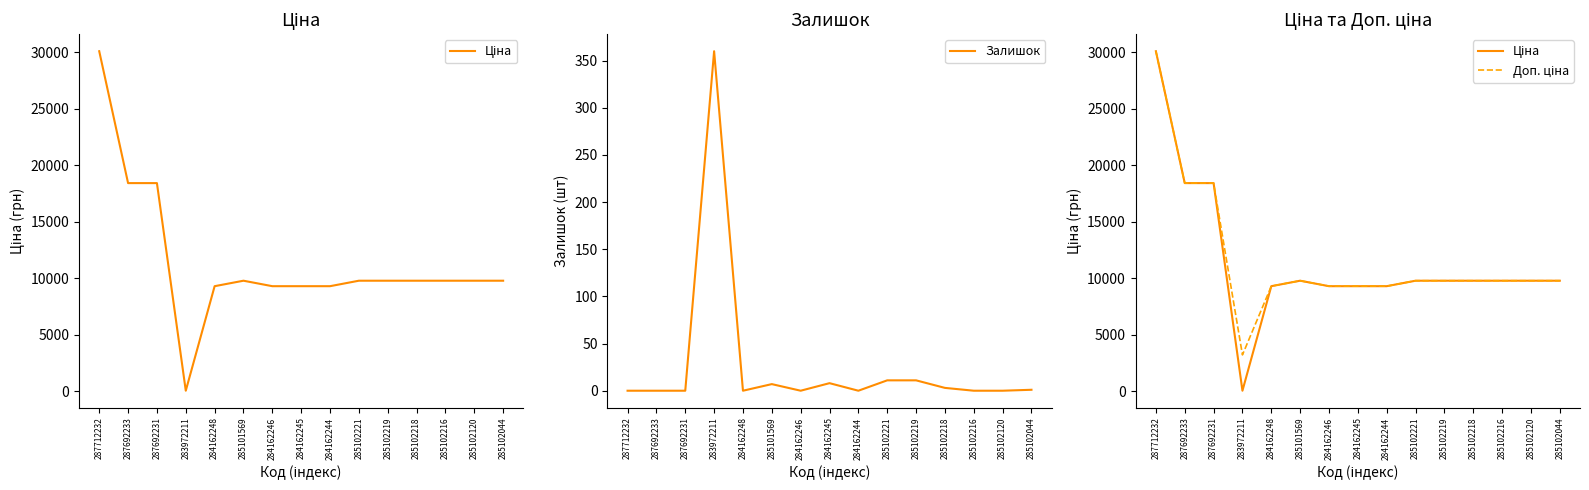

How many interior local valleys does the Залишок series have?

3